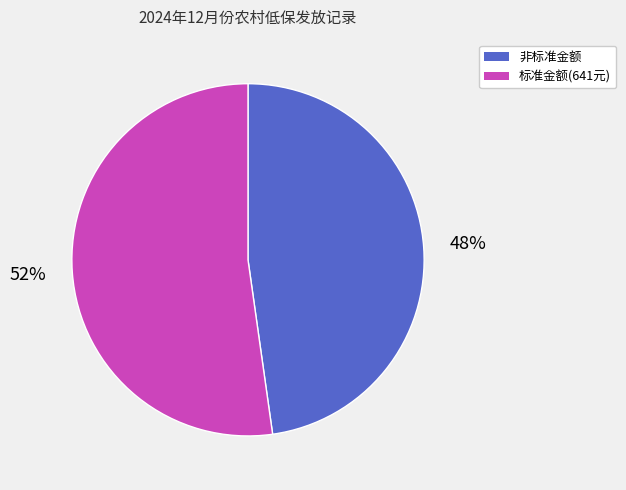

To the nearest percent, what percentage of the pie is 标准金额(641元)?

52%